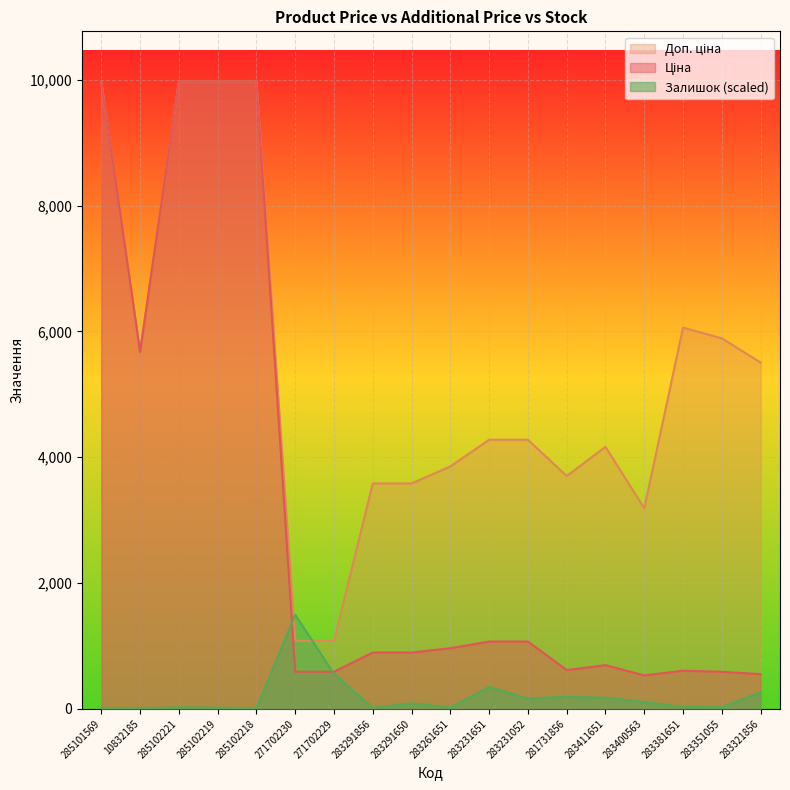

At which label is Ціна closest to 5253?

10832185